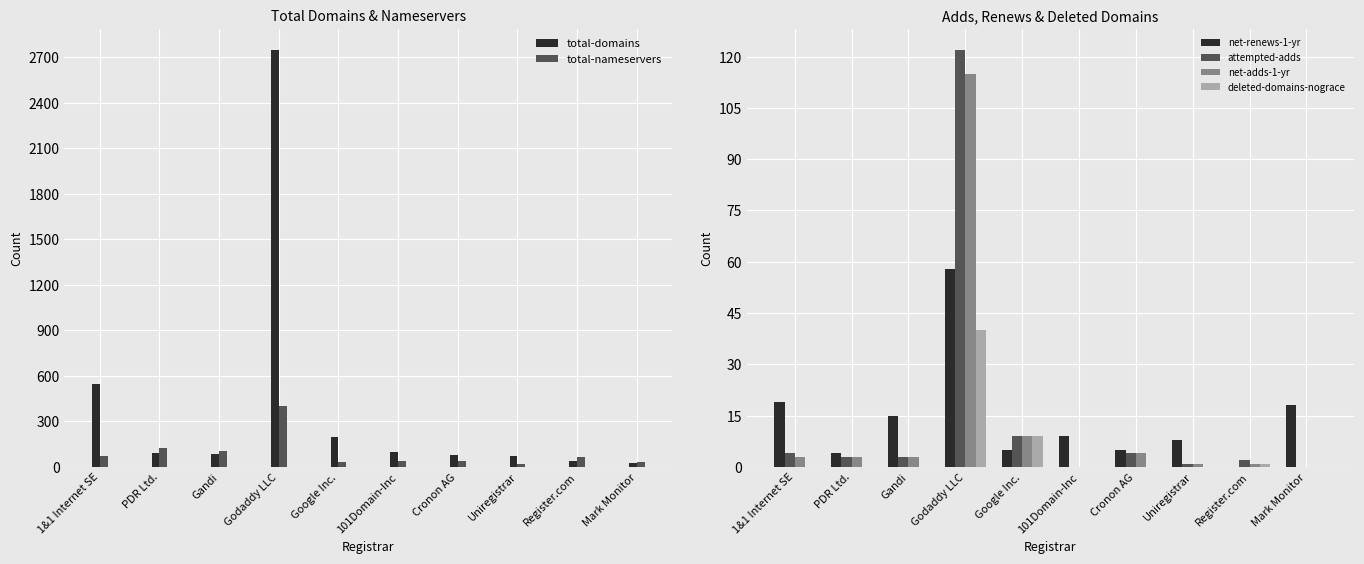

Which has a higher value, 1&1 Internet SE or Register.com?

1&1 Internet SE